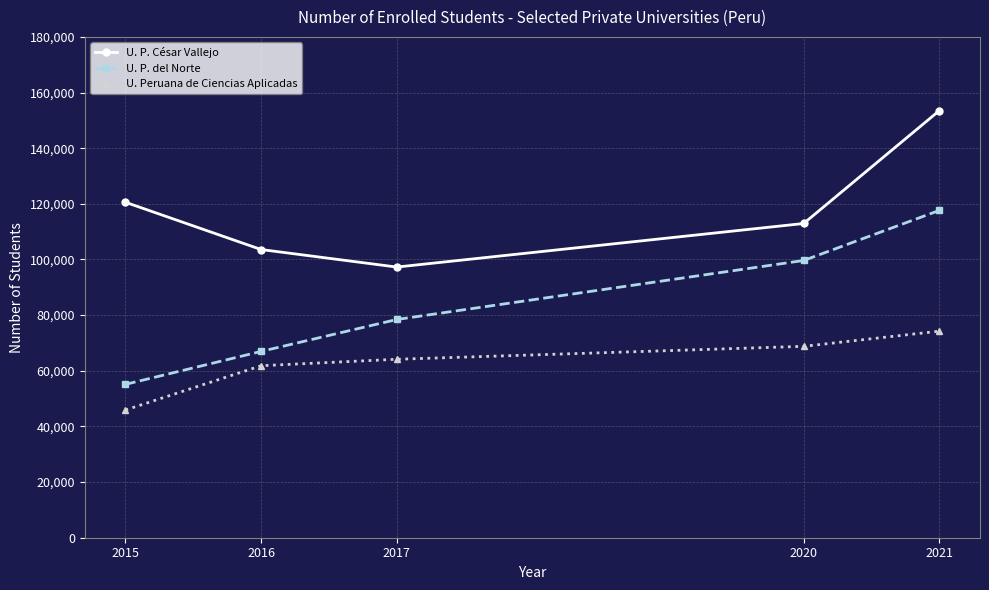

What are all the series names shown in the legend?

U. P. César Vallejo, U. P. del Norte, U. Peruana de Ciencias Aplicadas